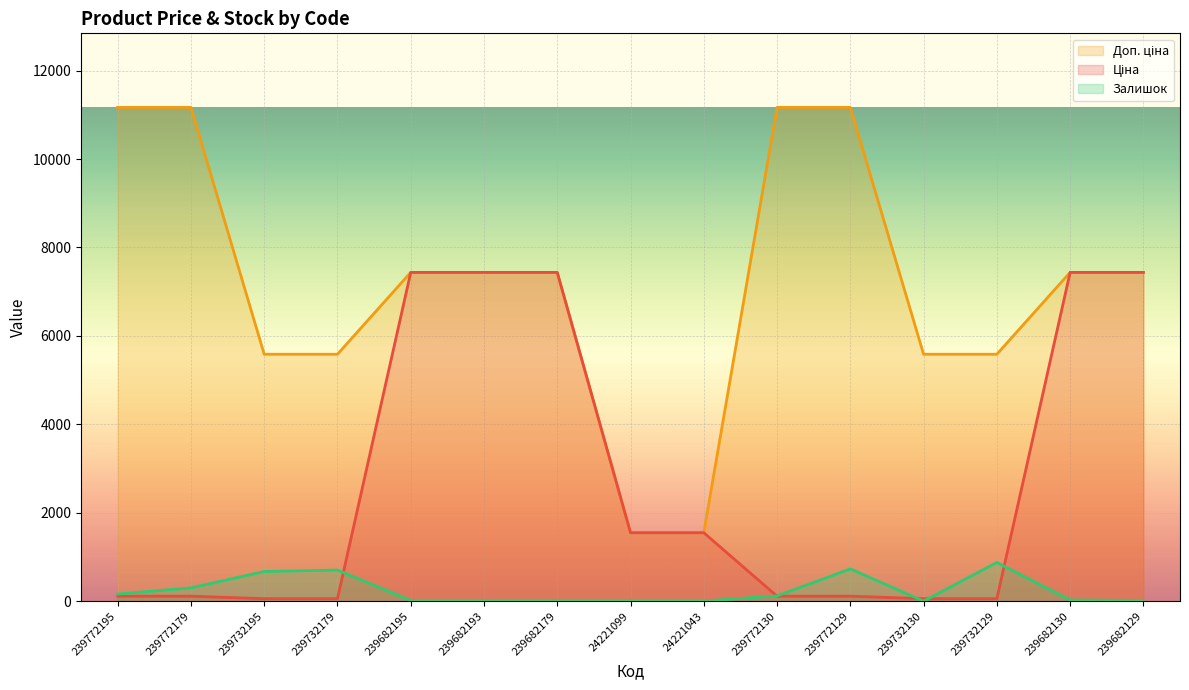

Which category has the highest value in the Доп. ціна series?

239772195